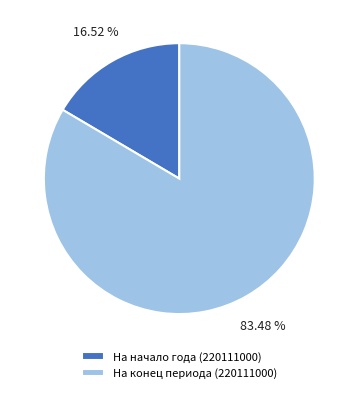

Is it true that На начало года (220111000) is 30% of the pie?

False